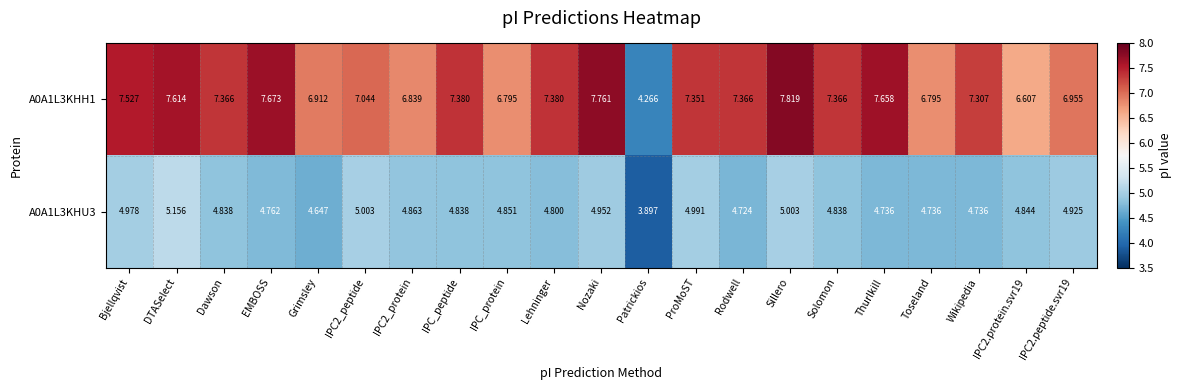

Which category has the lowest value across all series?

Patrickios